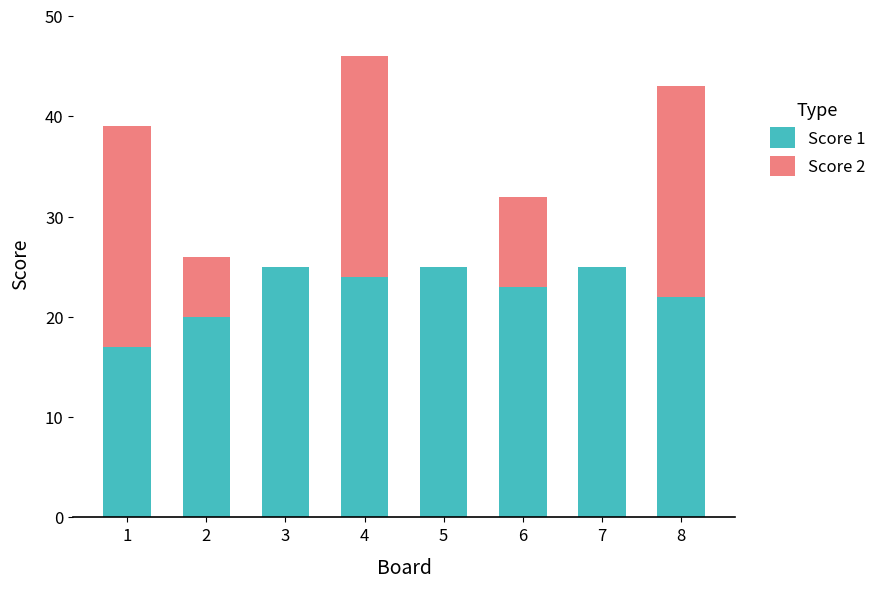

What is the sum of the Score 1 values at 3 and 5?

50